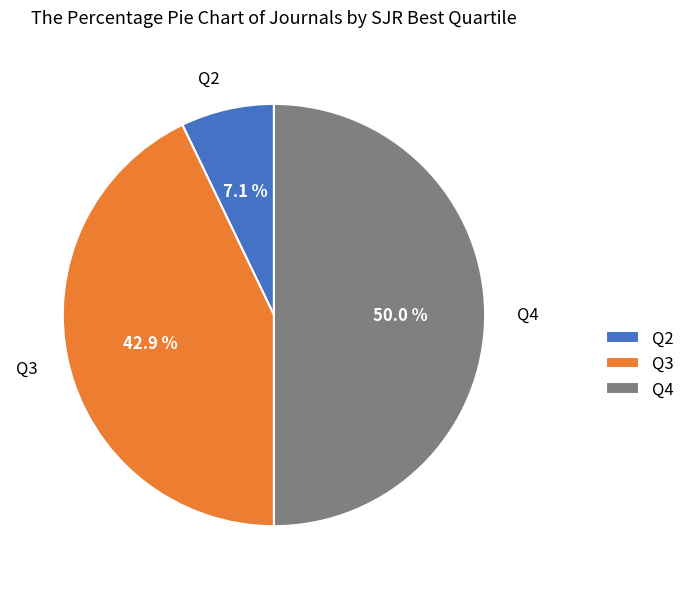

To the nearest percent, what portion does Q2 represent?

7%